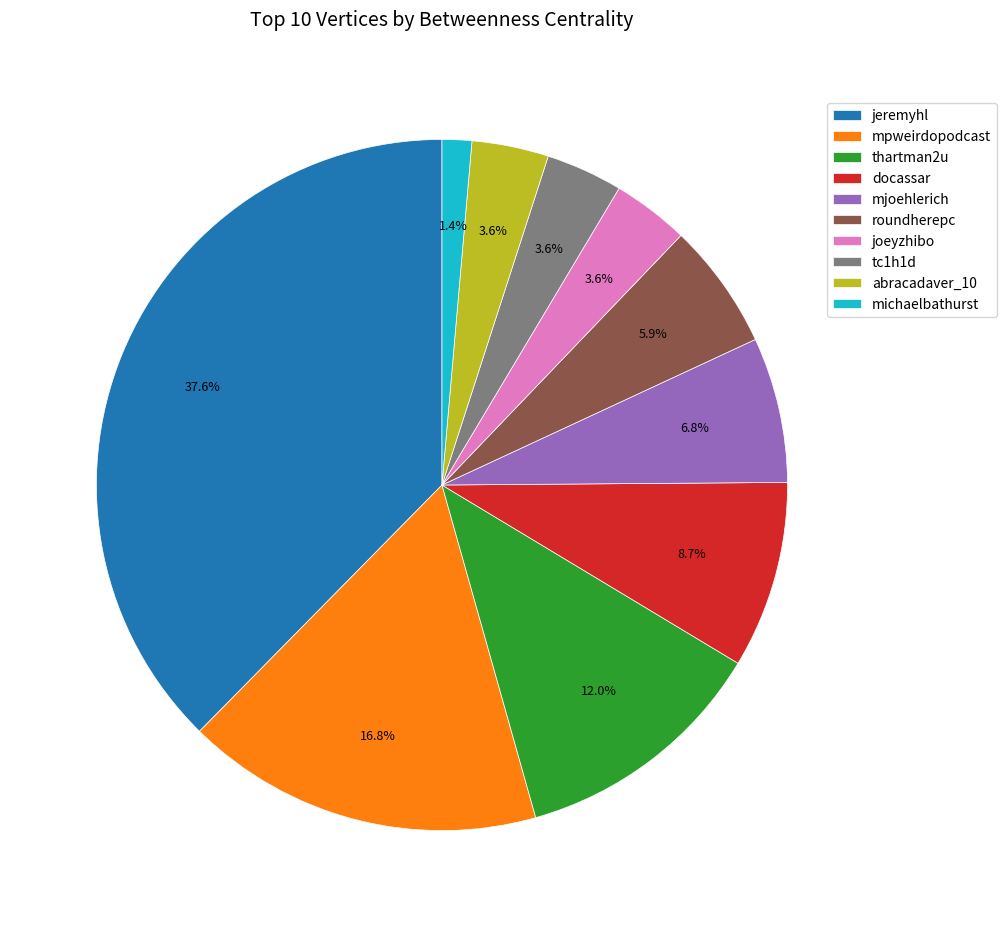

To the nearest percent, what portion does mpweirdopodcast represent?

17%